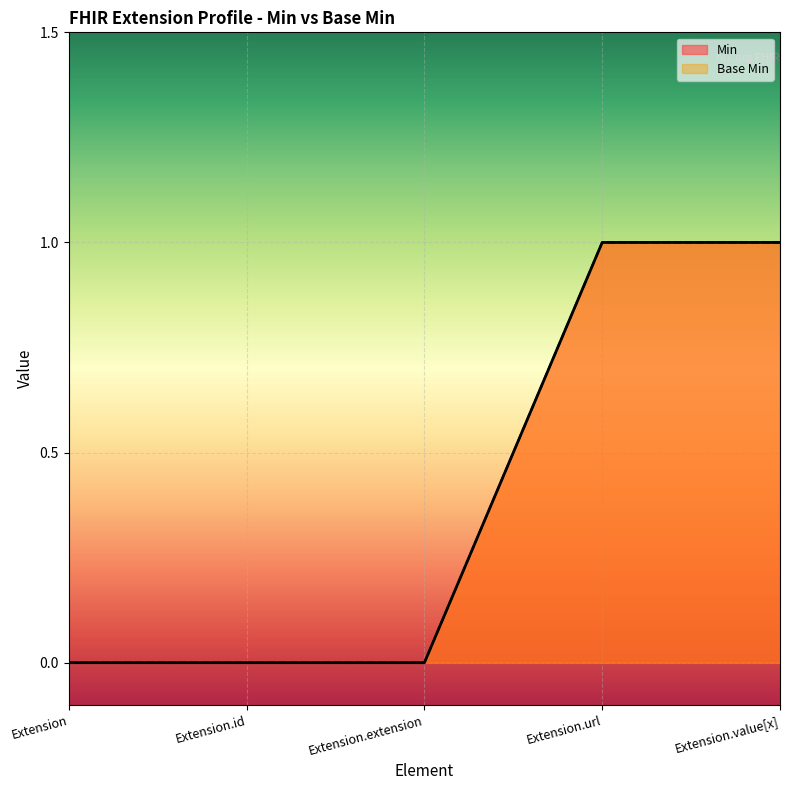

True or false: Base Min and Min cross at least once.

False